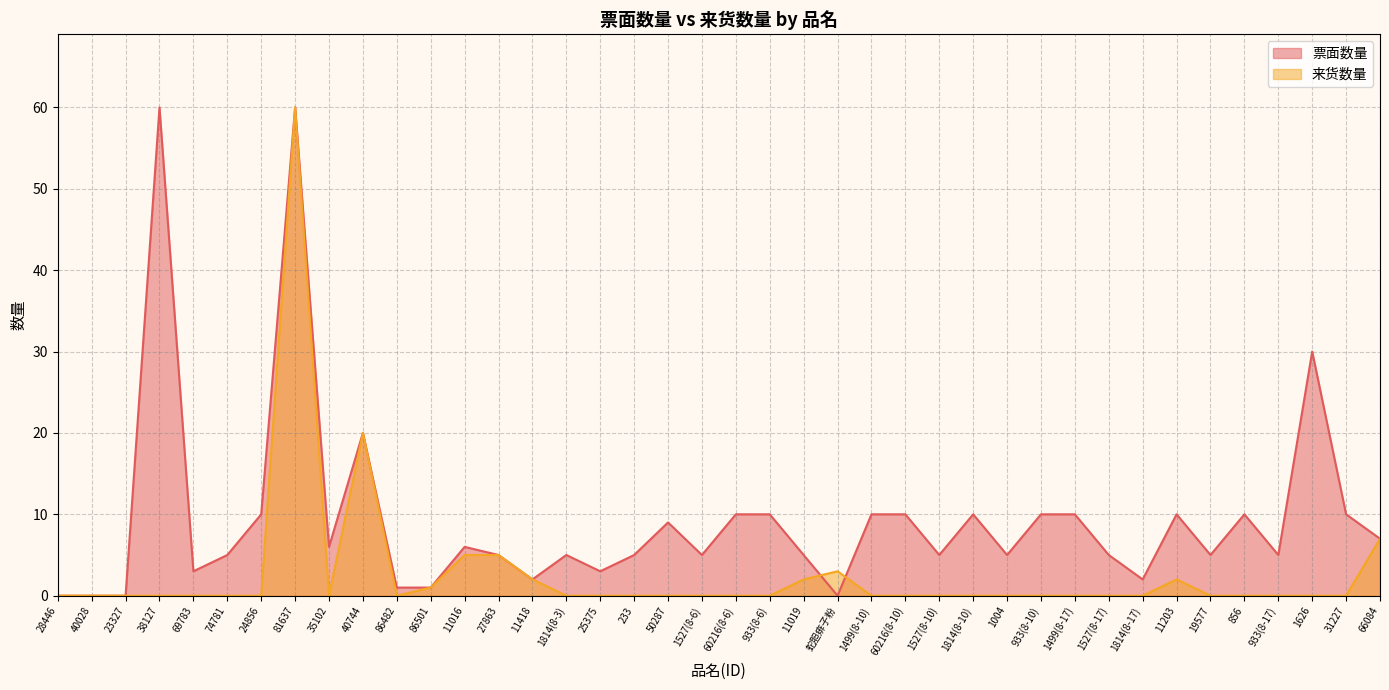

The 来货数量 series shows 0 at 86482. True or false?

True